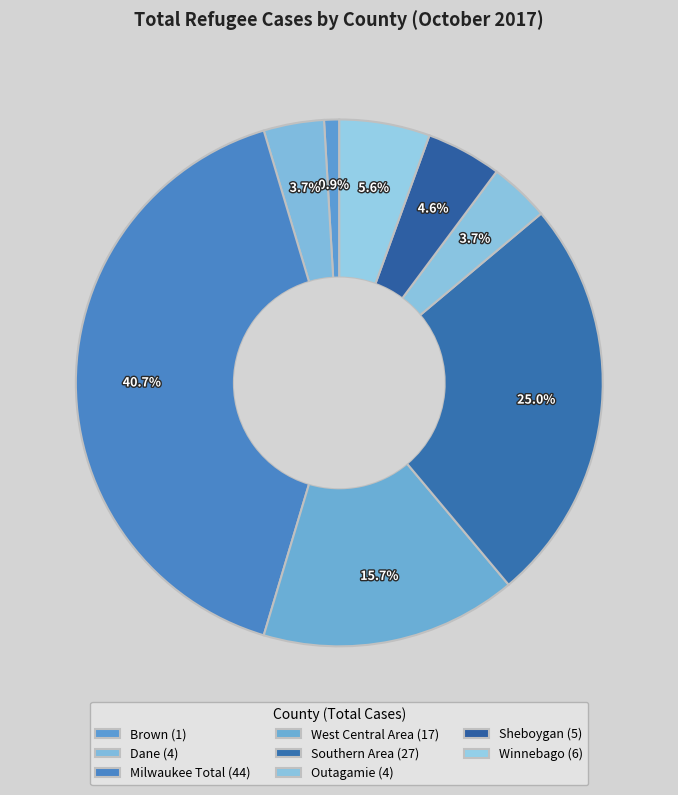

How many slices are in this pie chart?

8